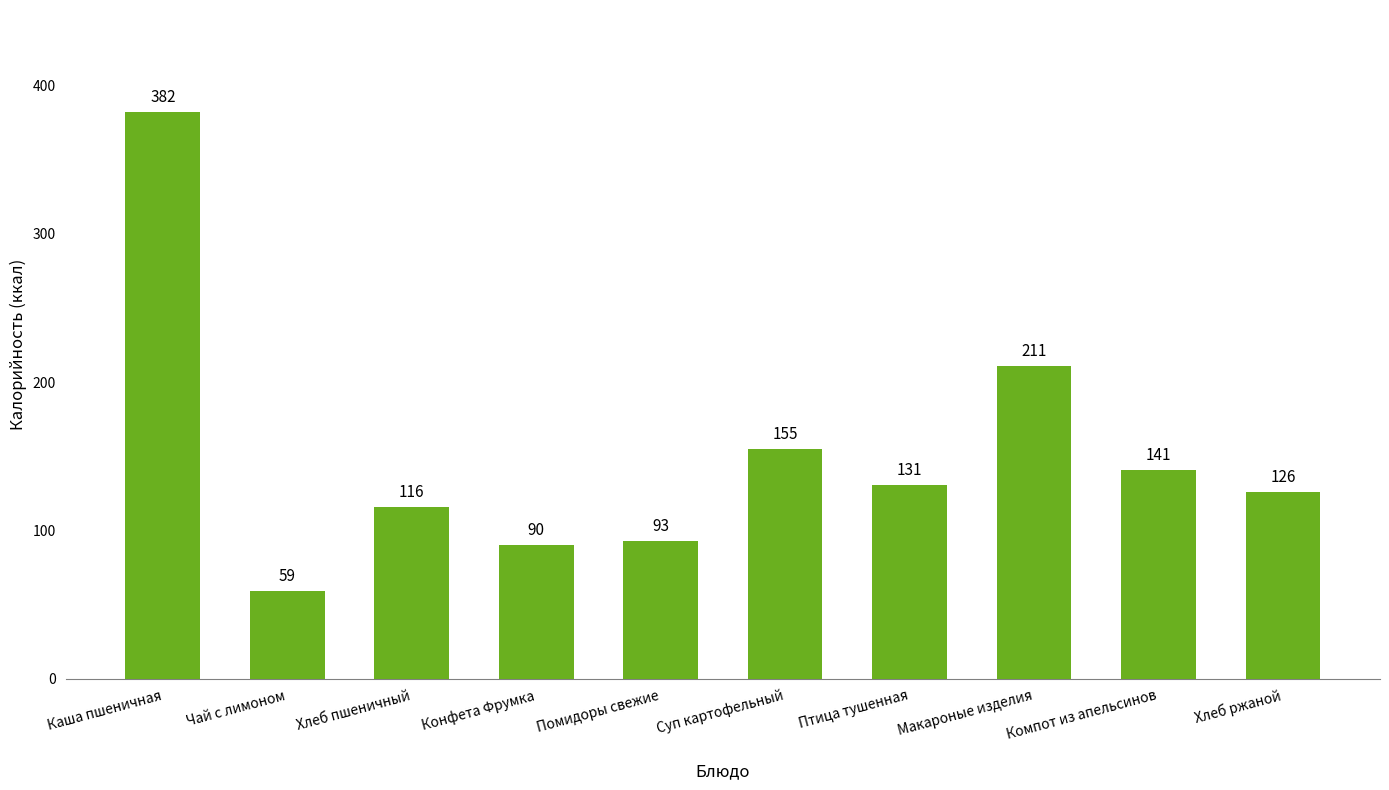

How many distinct data groups are displayed?

1